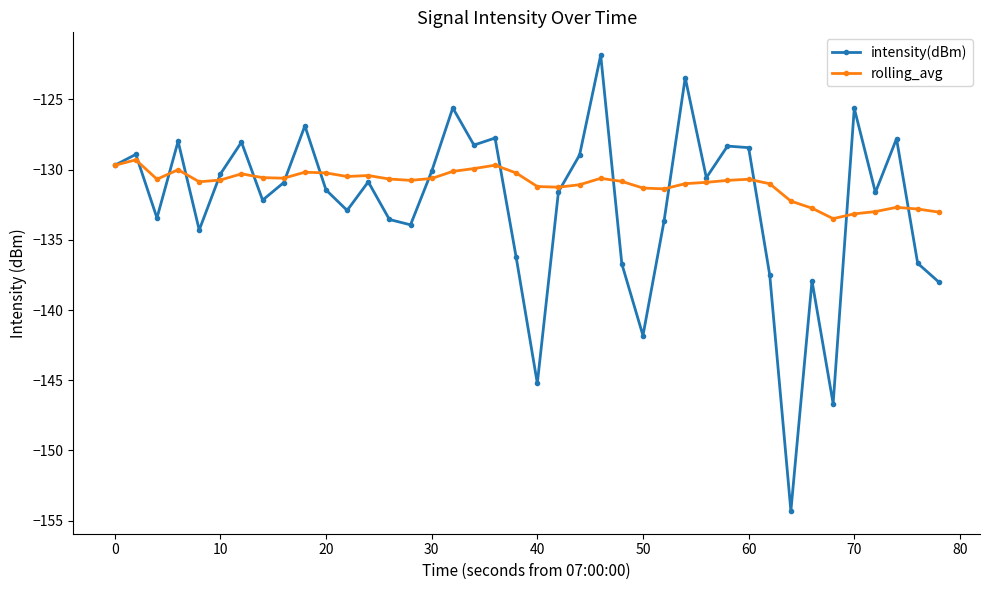

What is the smallest value displayed?

-154.3